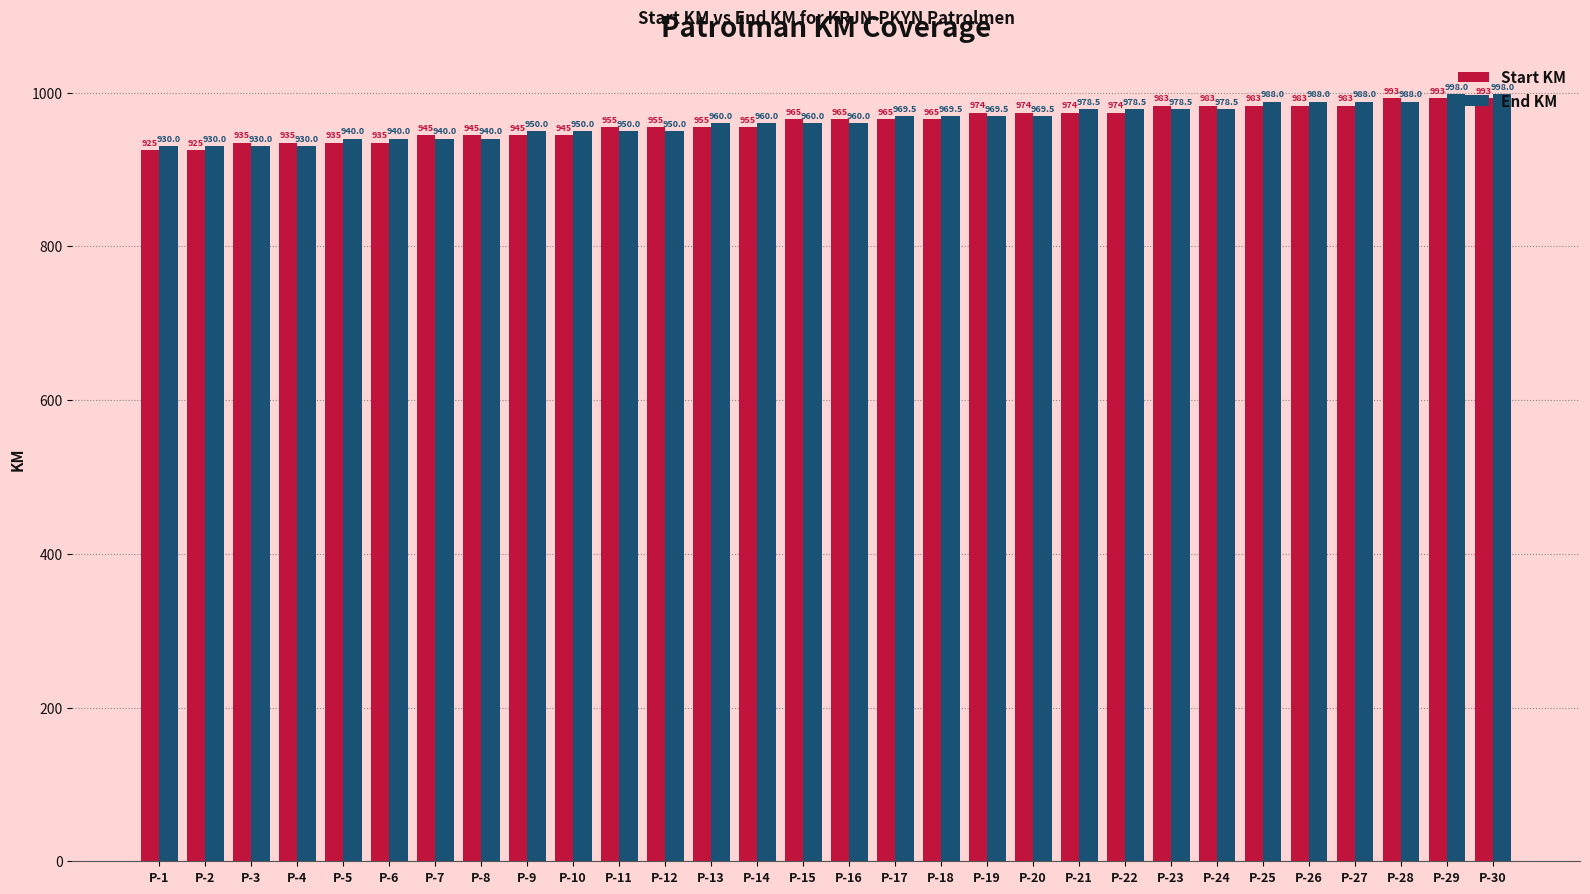

What is the total value across all series at P-2?

1855.0